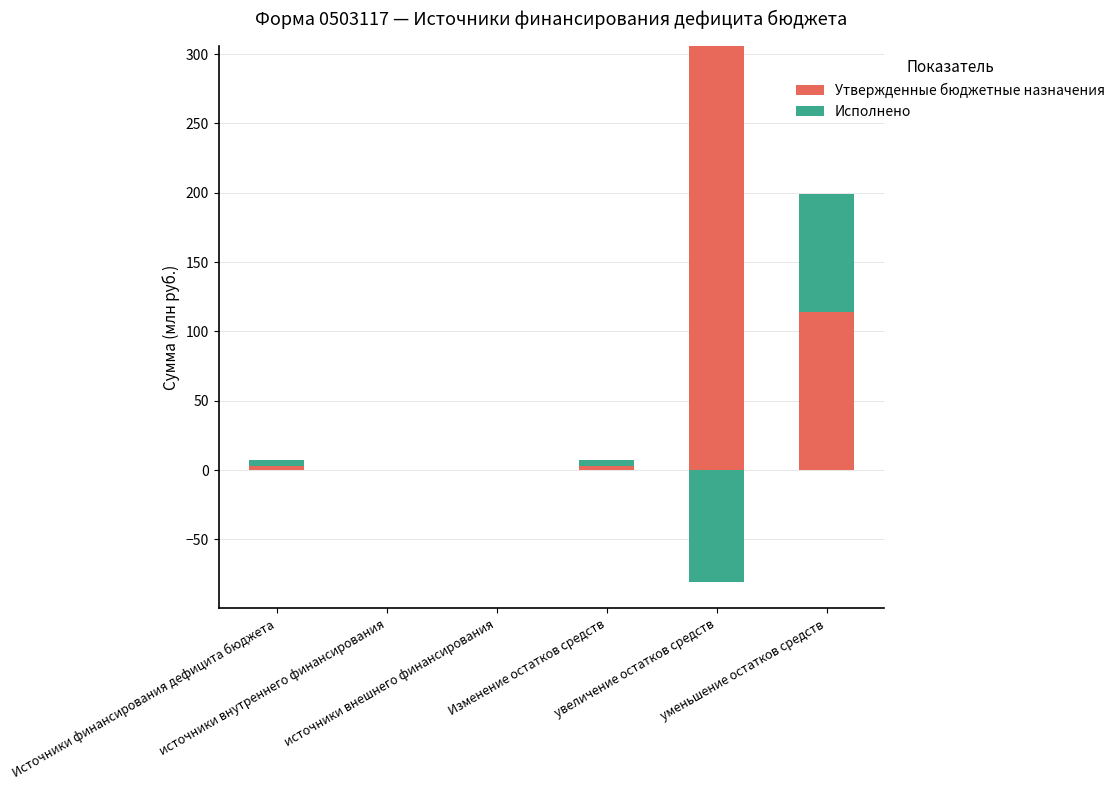

What is the label of the 3rd bar from the right?

Изменение остатков средств